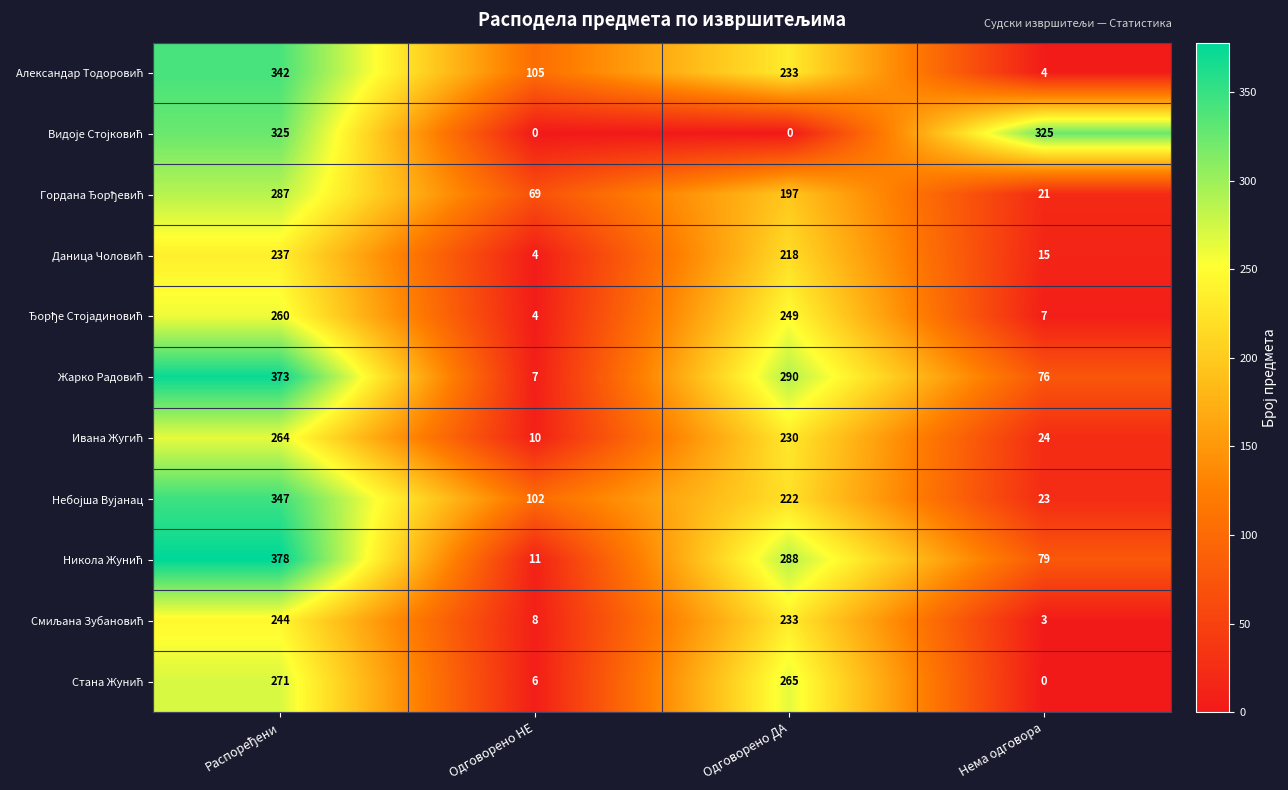

What is the spread (max minus min) of values at Одговорено ДА?

290